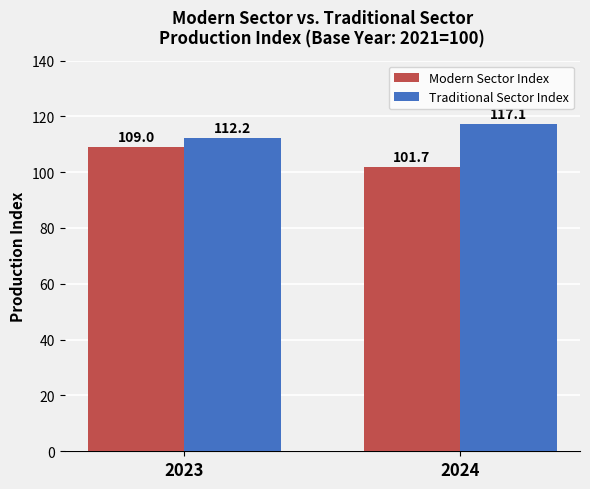

Count the number of data series in this chart.

2